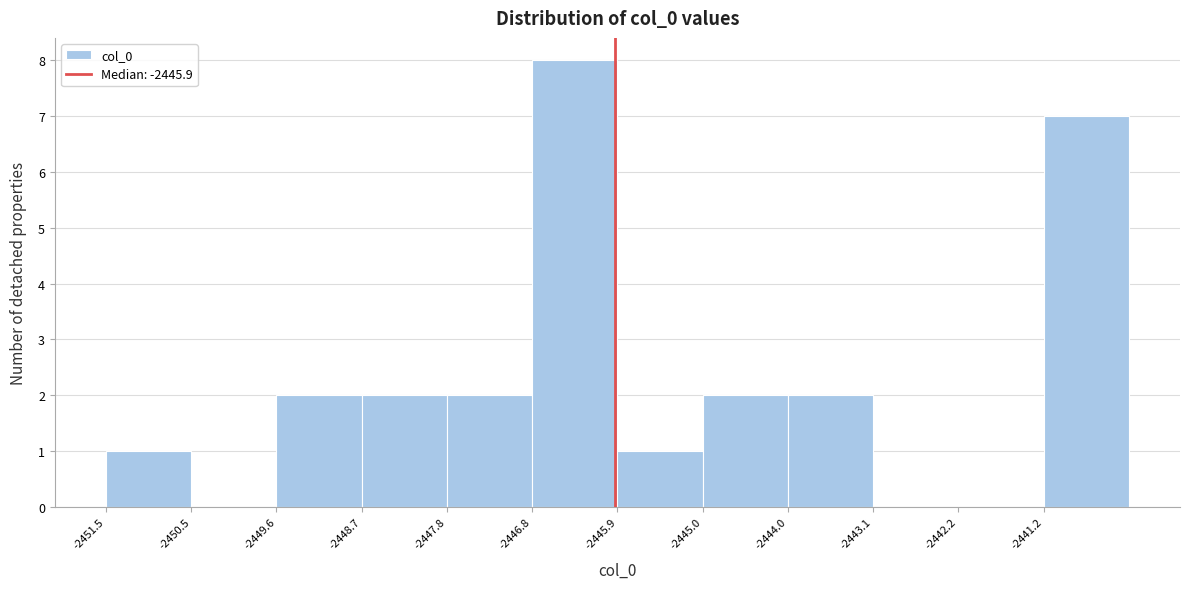

How tall is the bar that spans -2449.6 to -2448.7 on the x-axis? Neither the bar edges nor the heights are printed on the chart, so give them approximately, as read against the axes.

2